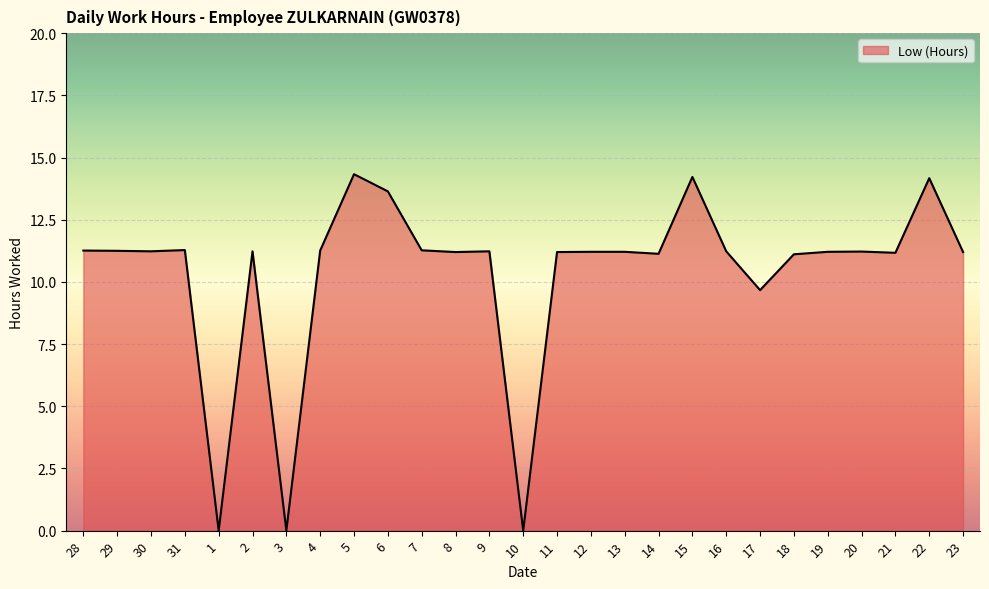

Is it true that the value at 31 is 2.8?

False